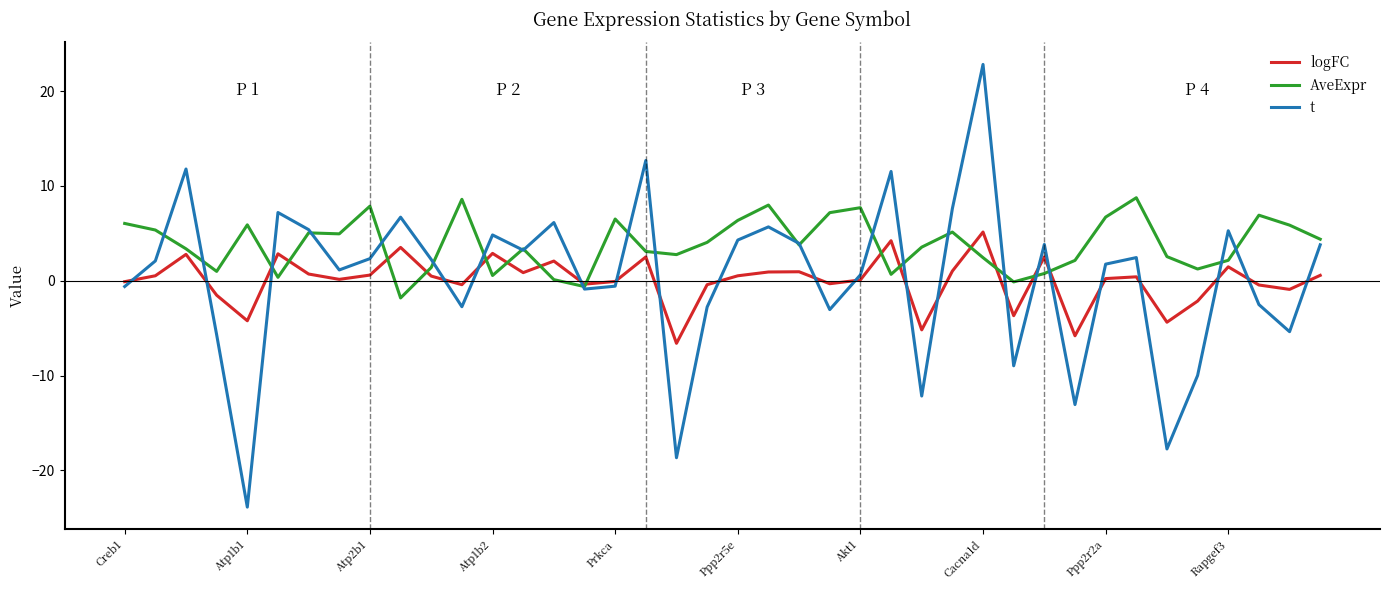

What is the highest value of the t series?

22.8